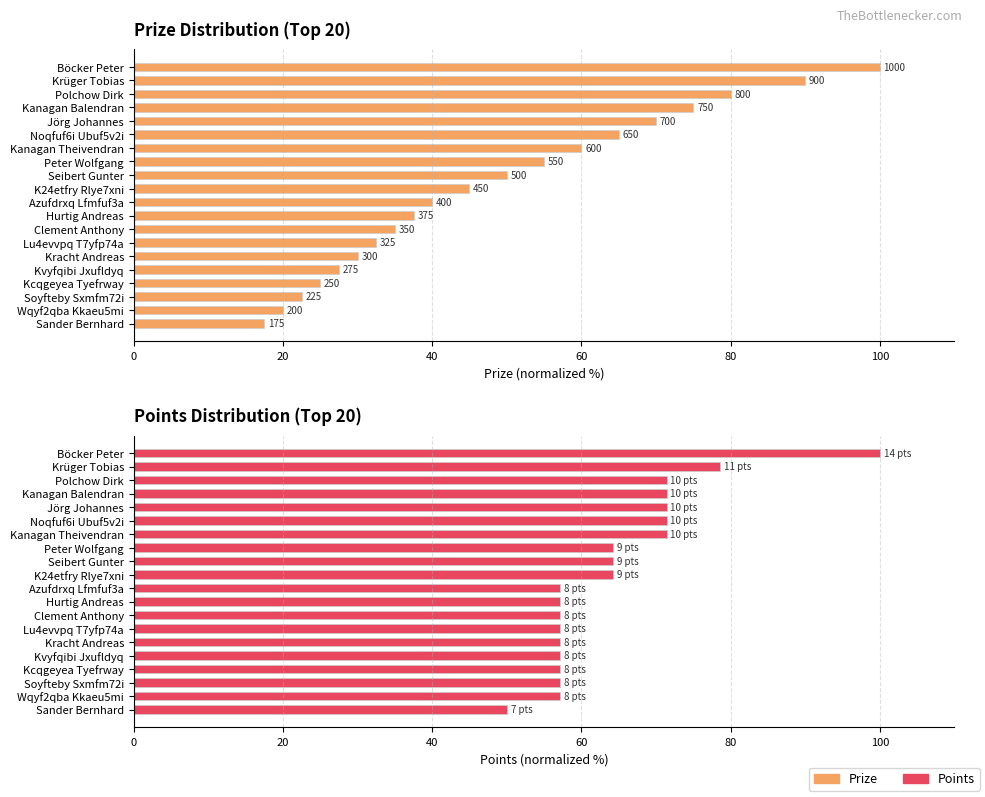

At Peter Wolfgang, list the series in order from largest to smallest.

Points, Prize